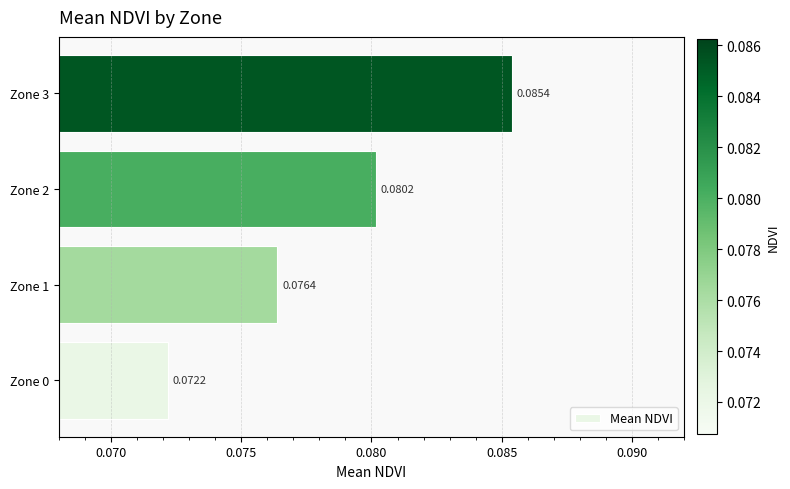

Which has a higher value, Zone 0 or Zone 2?

Zone 2